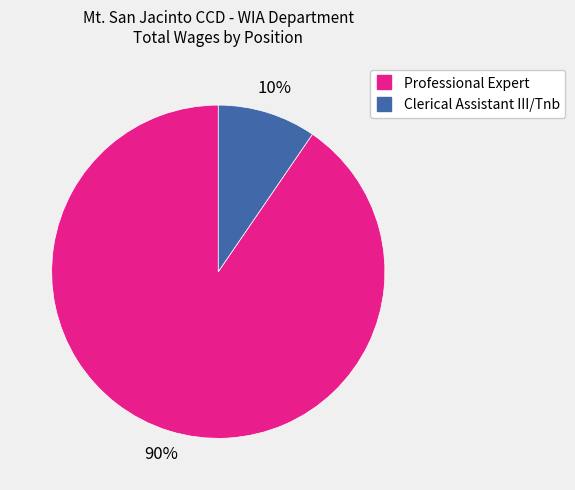

Does any single category account for the majority?

Yes